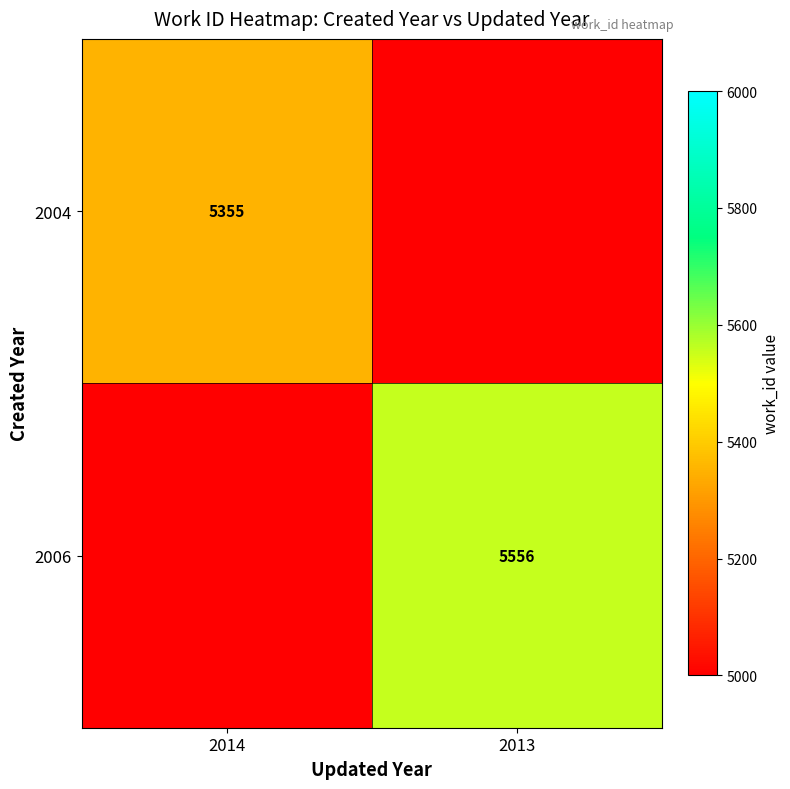

True or false: 2006 has a value of 8346 at 2013.

False